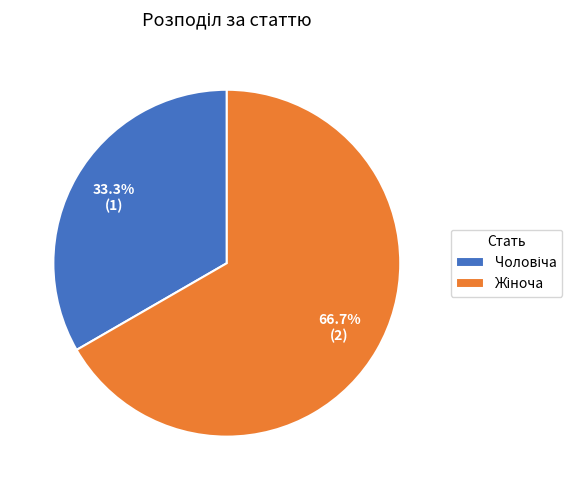

Does any single category account for the majority?

Yes